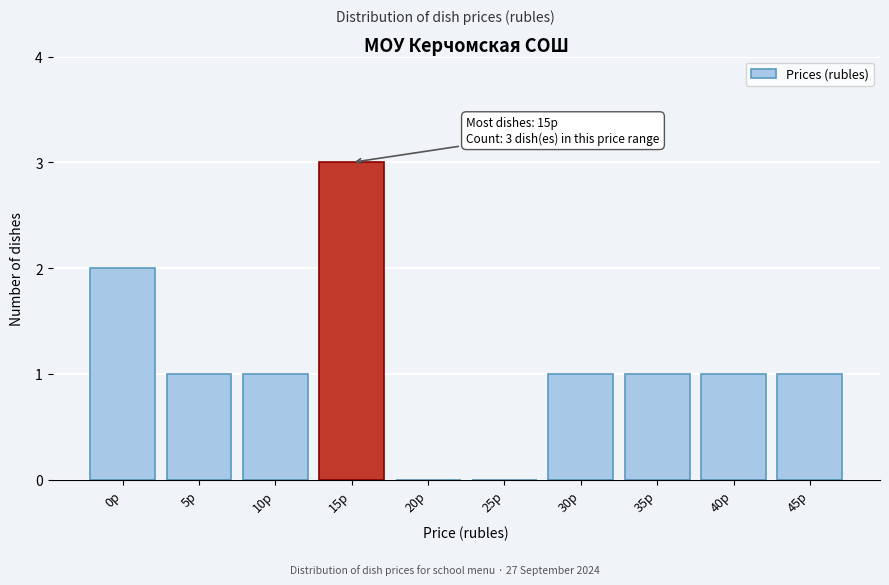

Reading right to left, list all the values displayed in this chart.

45р=1	40р=1	35р=1	30р=1	25р=0	20р=0	15р=3	10р=1	5р=1	0р=2